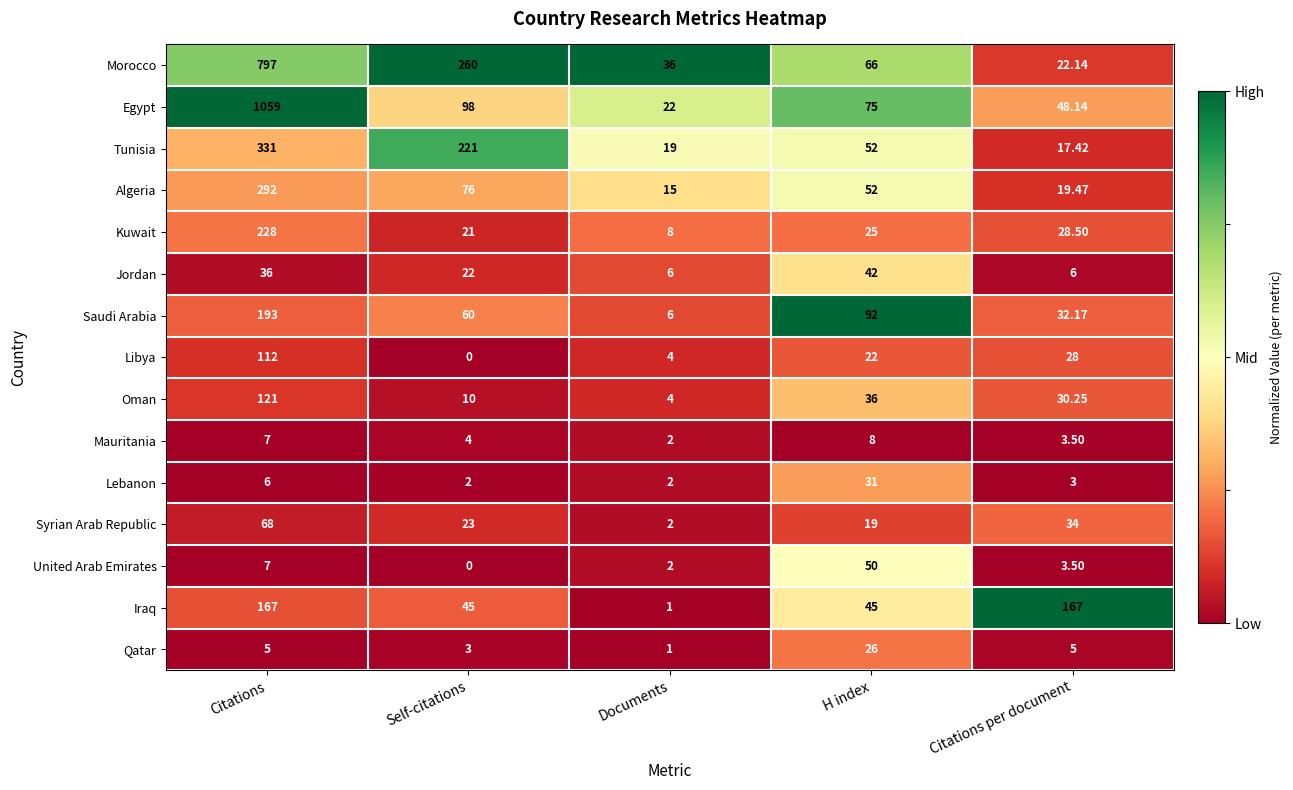

What is the total value across all series at Citations?

3429.0